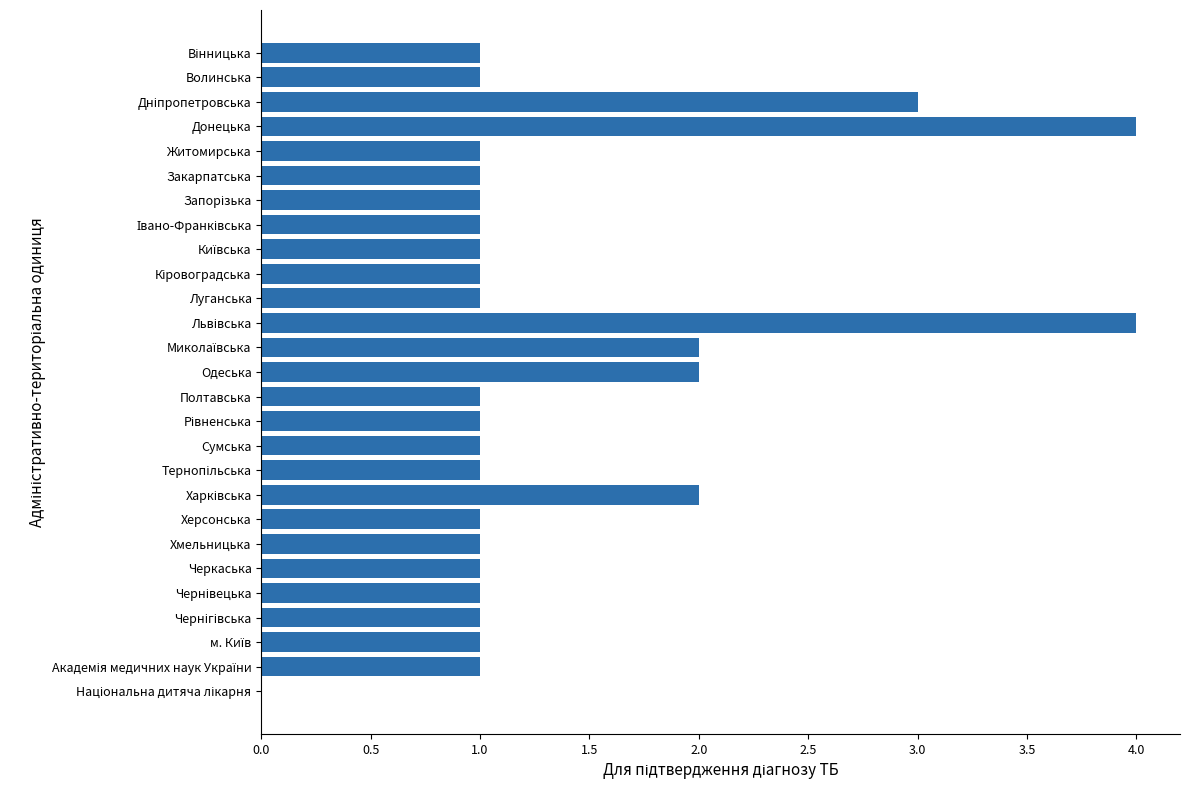

The value at Черкаська is 2. True or false?

False